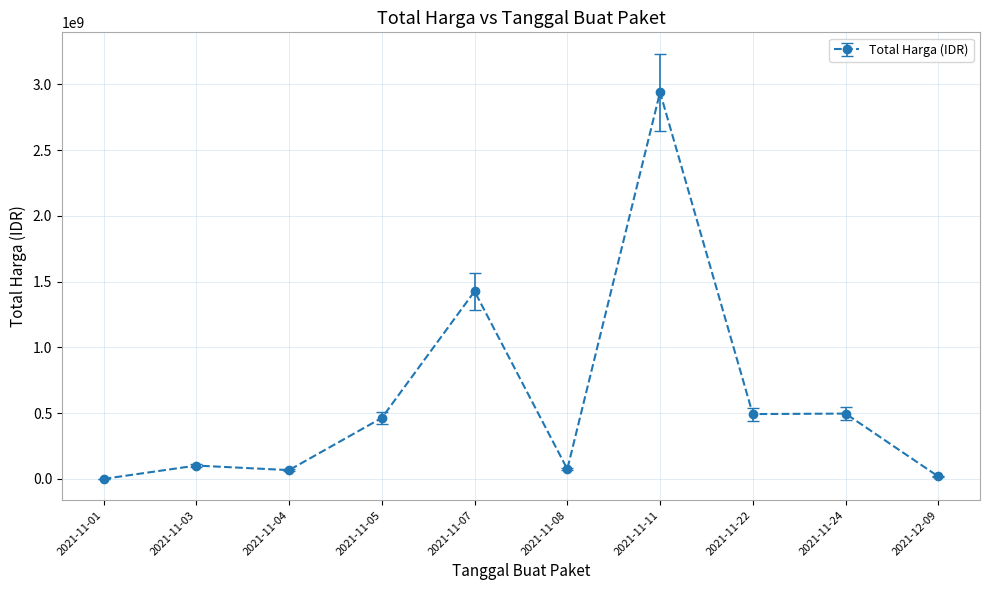

What is the maximum value shown in the chart?

2938963240